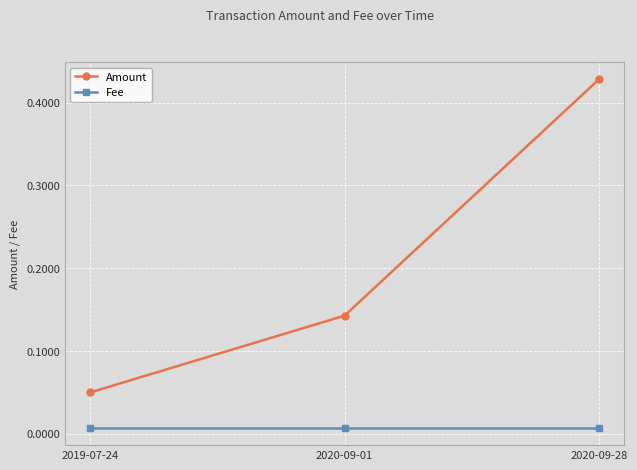

What position from the left is 2019-07-24?

1